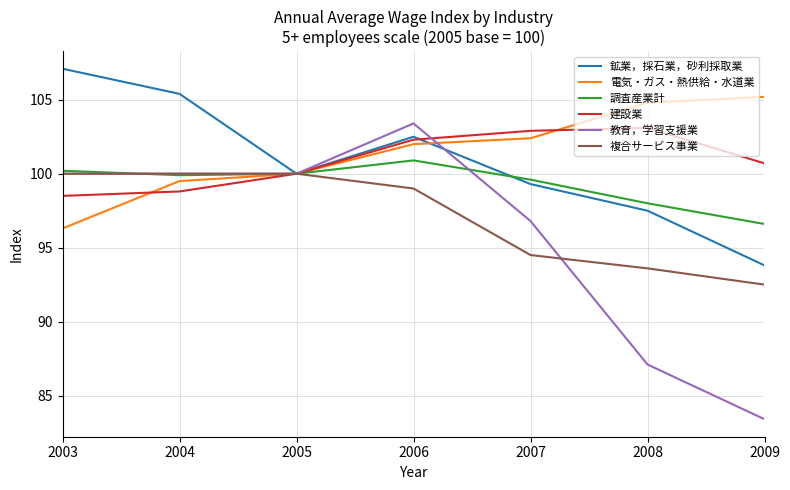

What is the difference between the highest and lowest values at 2003?

10.8